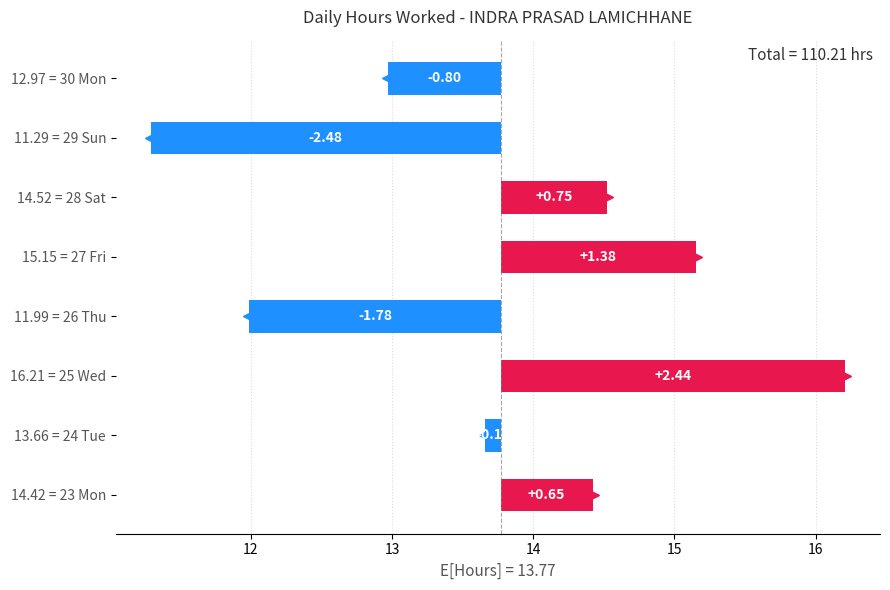

What is the smallest value displayed?

-2.5